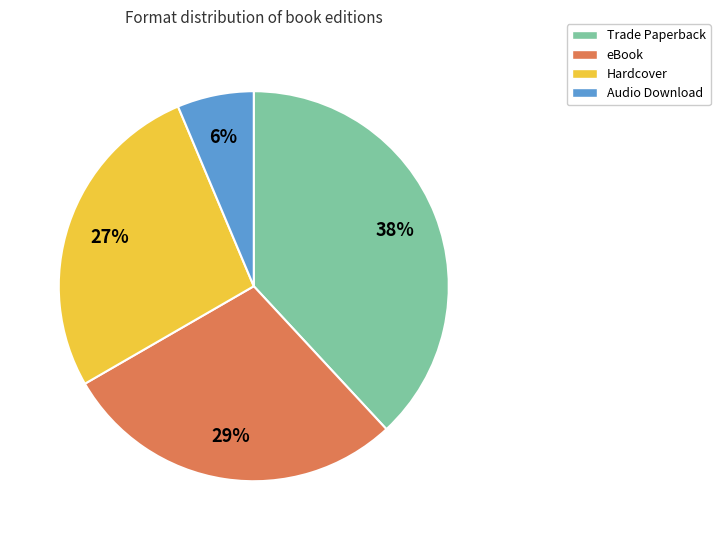

The Hardcover slice represents 27% of the pie. True or false?

True